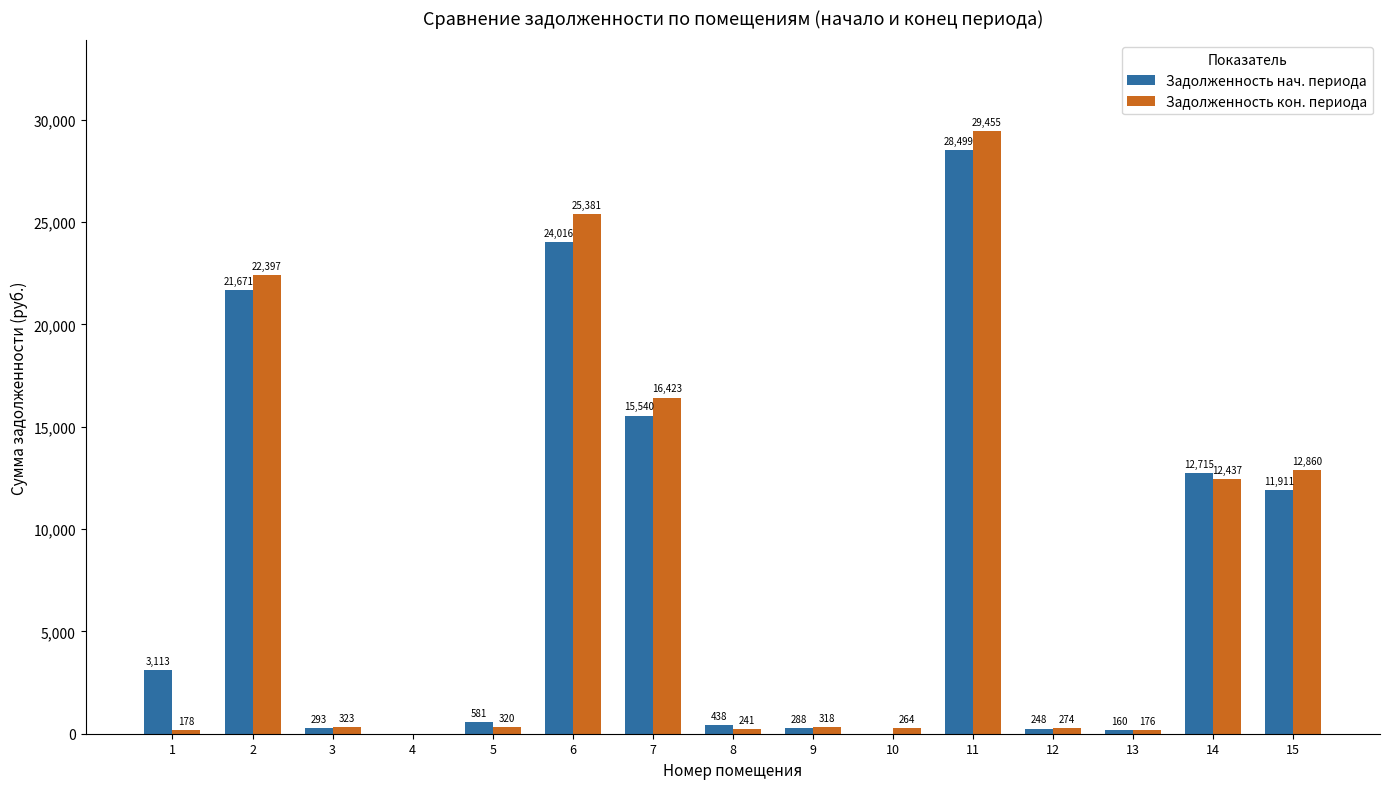

What is the spread (max minus min) of values at 8?

196.7